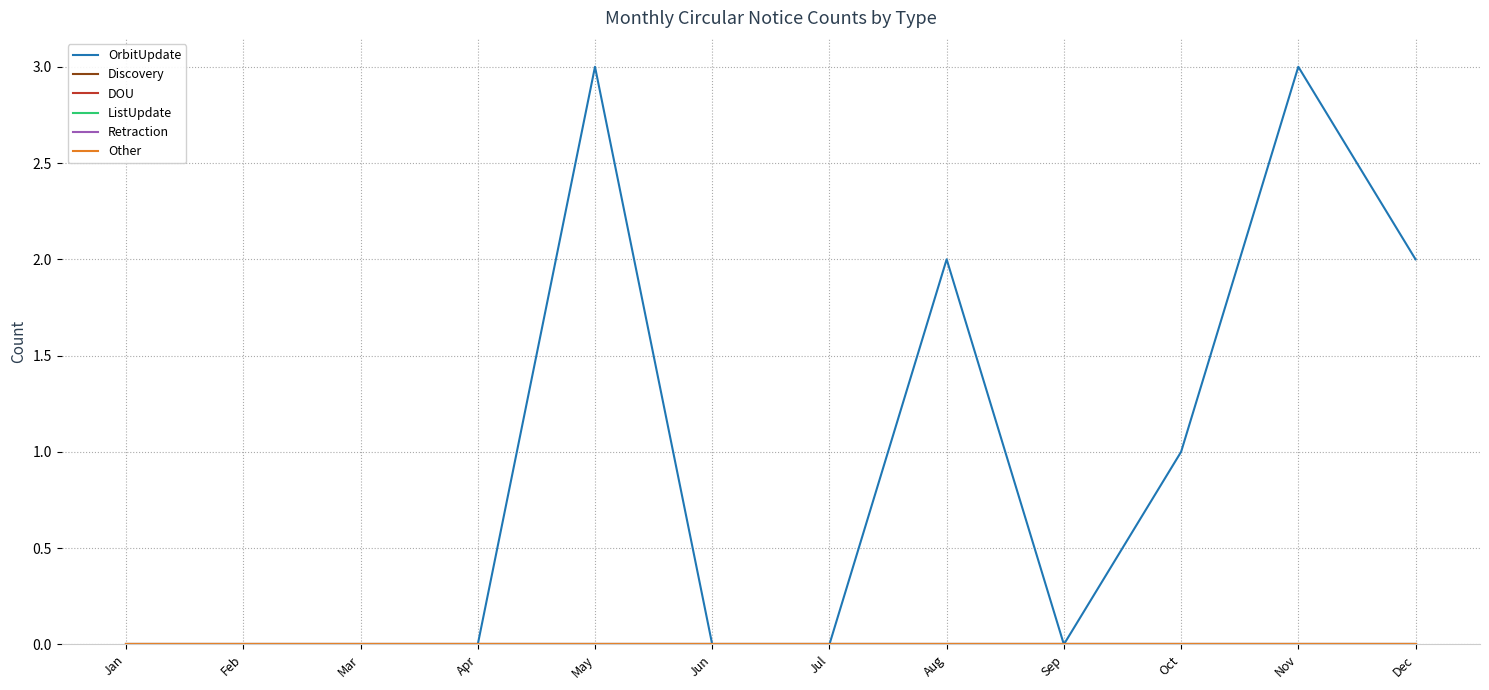

Does the chart display data point markers on the line(s)?

No